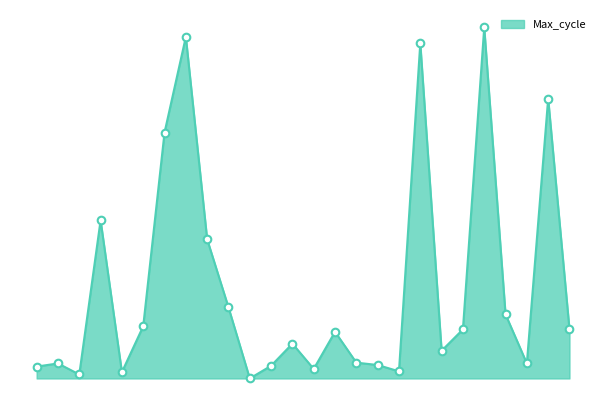

Does the chart have visible grid lines?

No